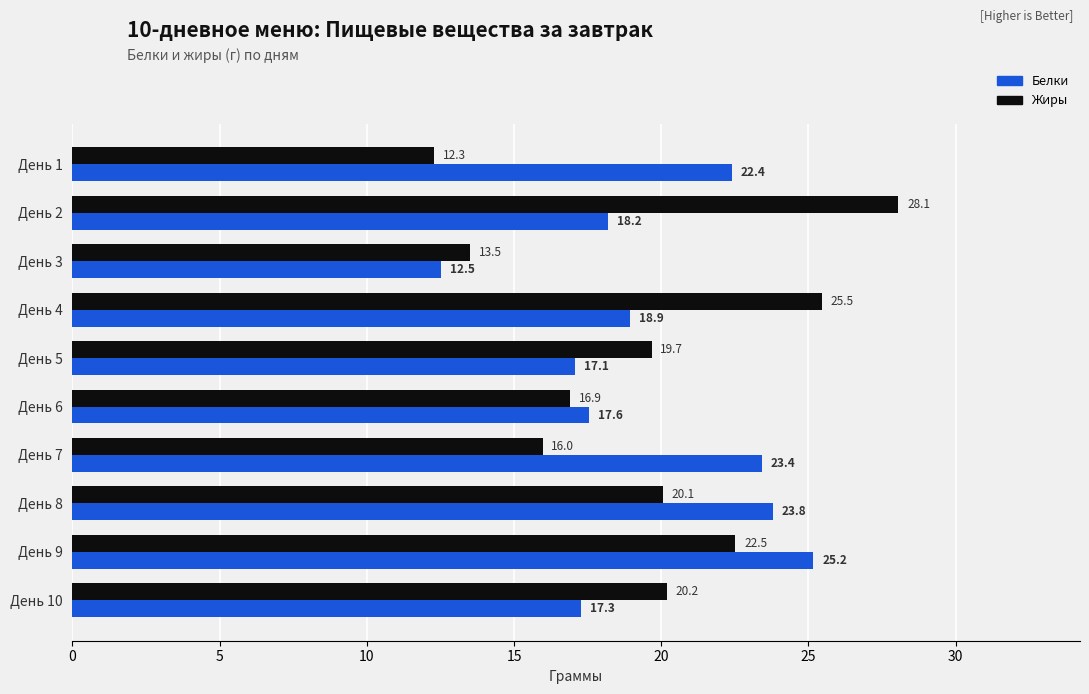

What is the difference between the highest and lowest values at День 3?

1.0